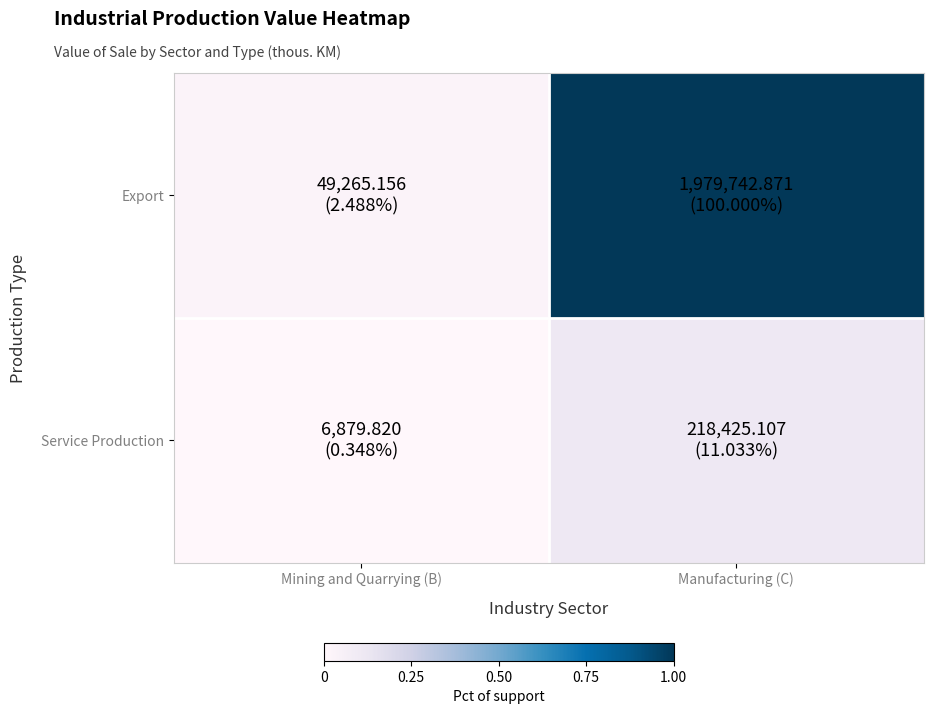

Which series changed the most between Mining and Quarrying (B) and Manufacturing (C)?

Export